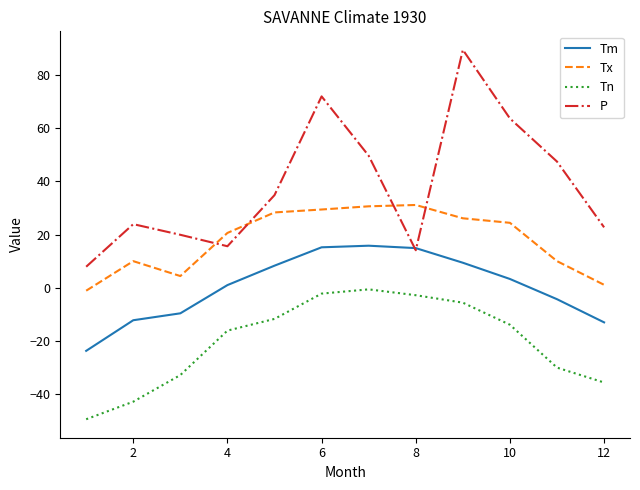

What is the maximum value shown in the chart?

89.4